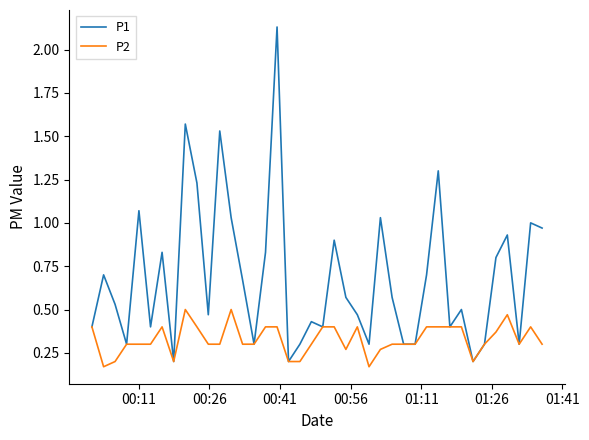

Which series has the largest total across all categories?

P1